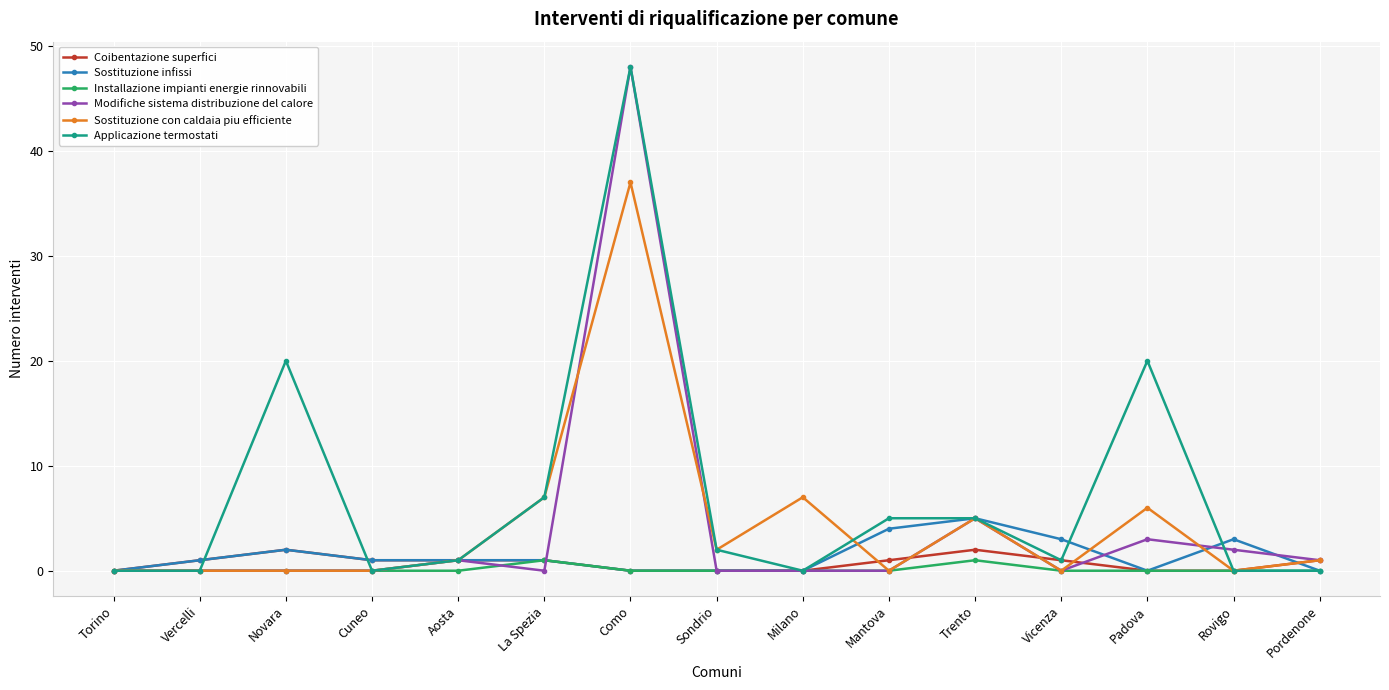

What is the average value of the Sostituzione con caldaia piu efficiente series?

4